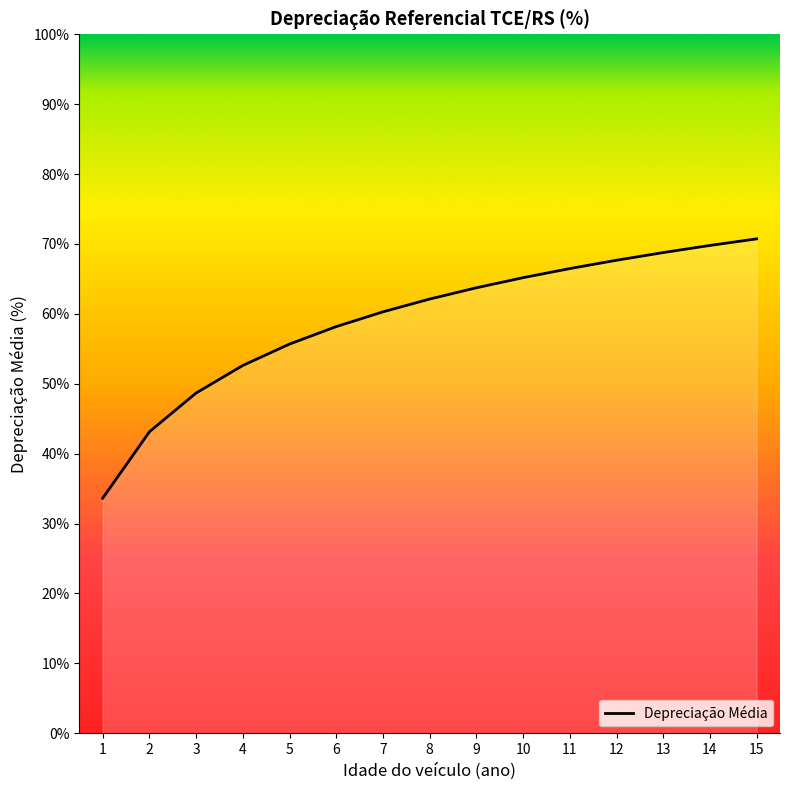

At which label does the data first exceed 62?

8